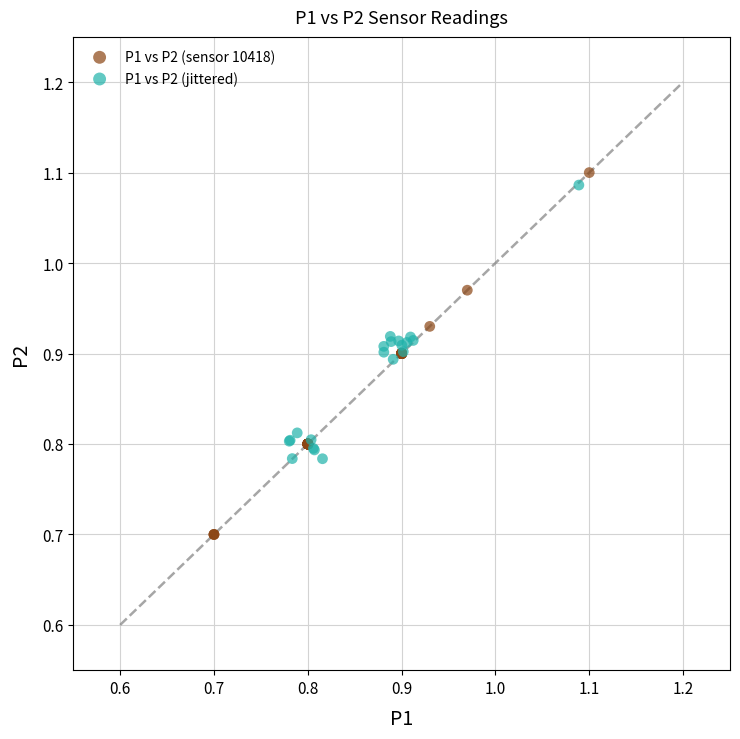

Which series contains the lowest Y value?

P1 vs P2 (sensor 10418)